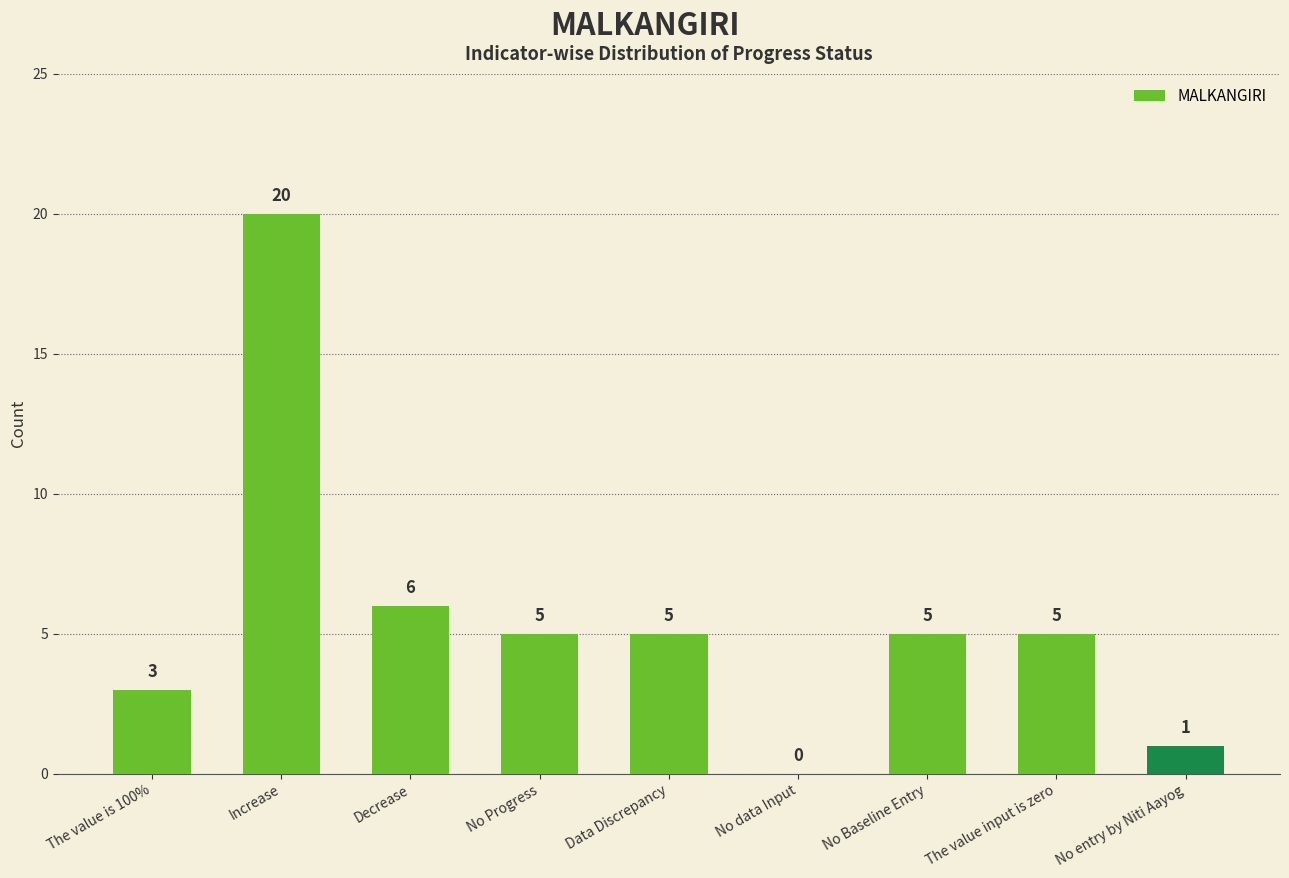

How many distinct data groups are displayed?

1